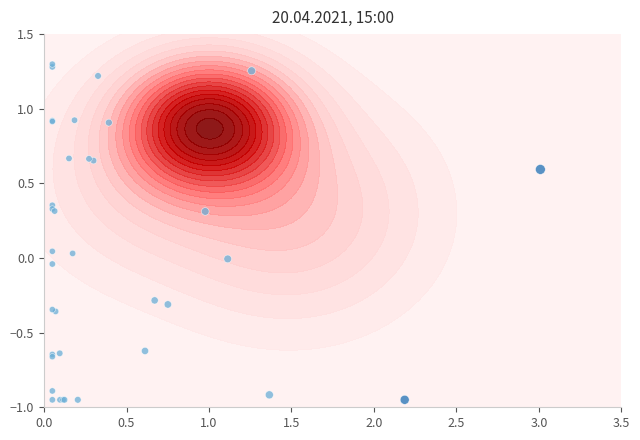

How many negative values are there?

18